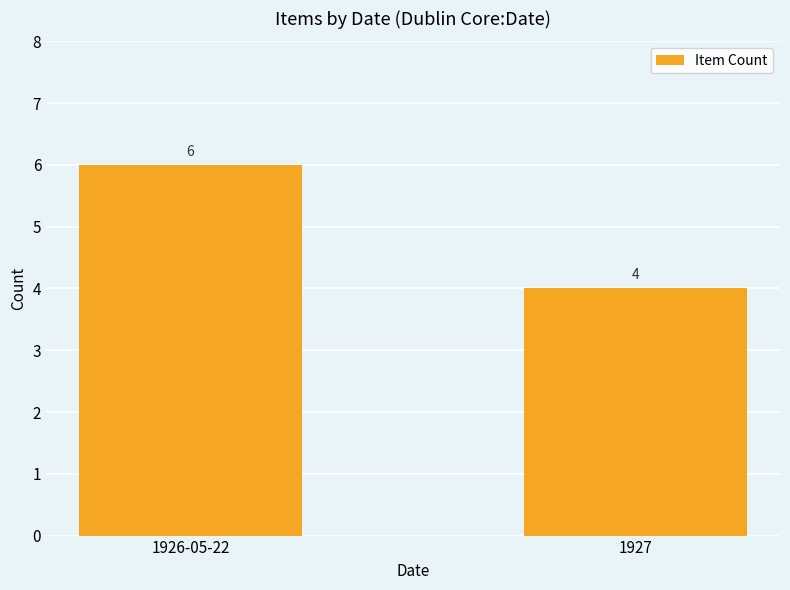

What value does the data have at 1927?

4